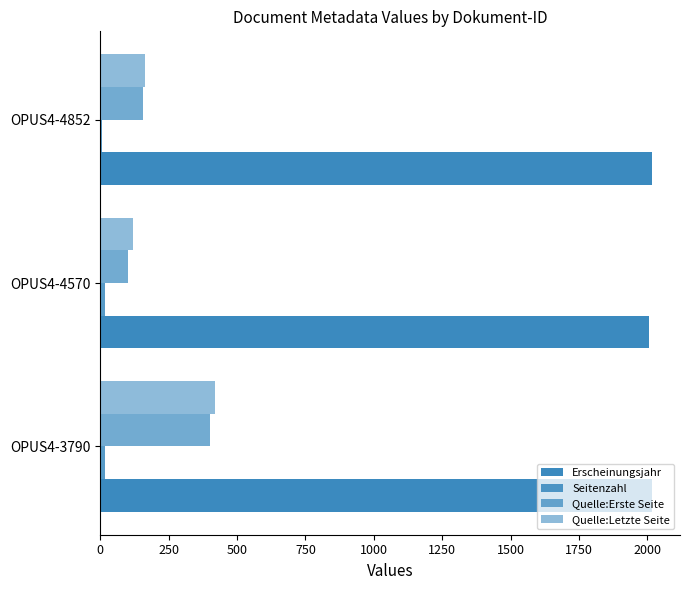

How many series are shown in this chart?

4